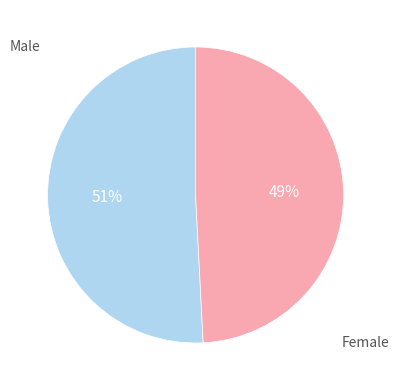

How many slices are in this pie chart?

2